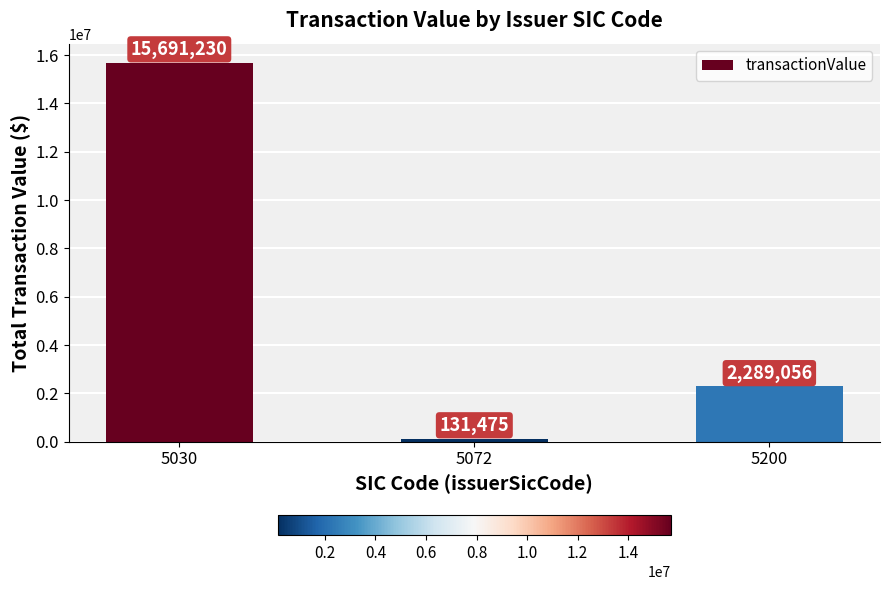

At which label is the value closest to 7911352?

5200